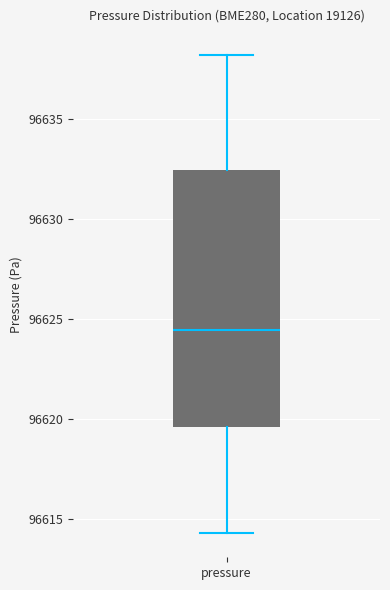

Where does the median line of the box for pressure sit on the y-axis? The values are not printed on the chart, so give them approximately, as read against the axis.

96624.5